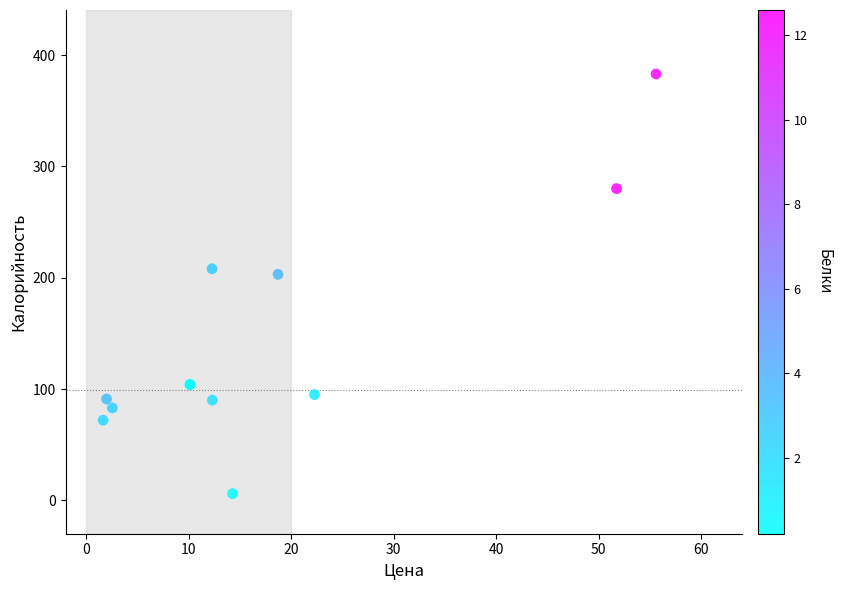

What Y value in the scatter plot is closest to 194?

203